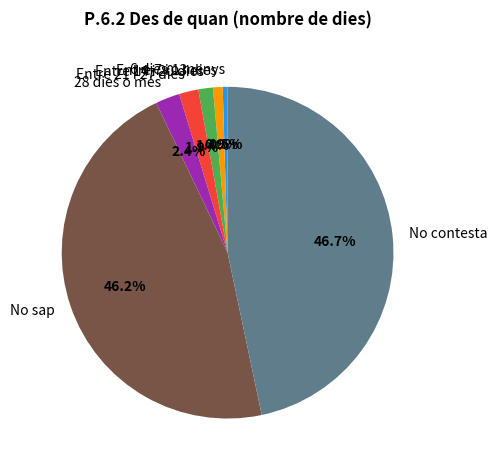

Do No contesta and Entre 21 i 27 dies together represent more than half of the pie?

No